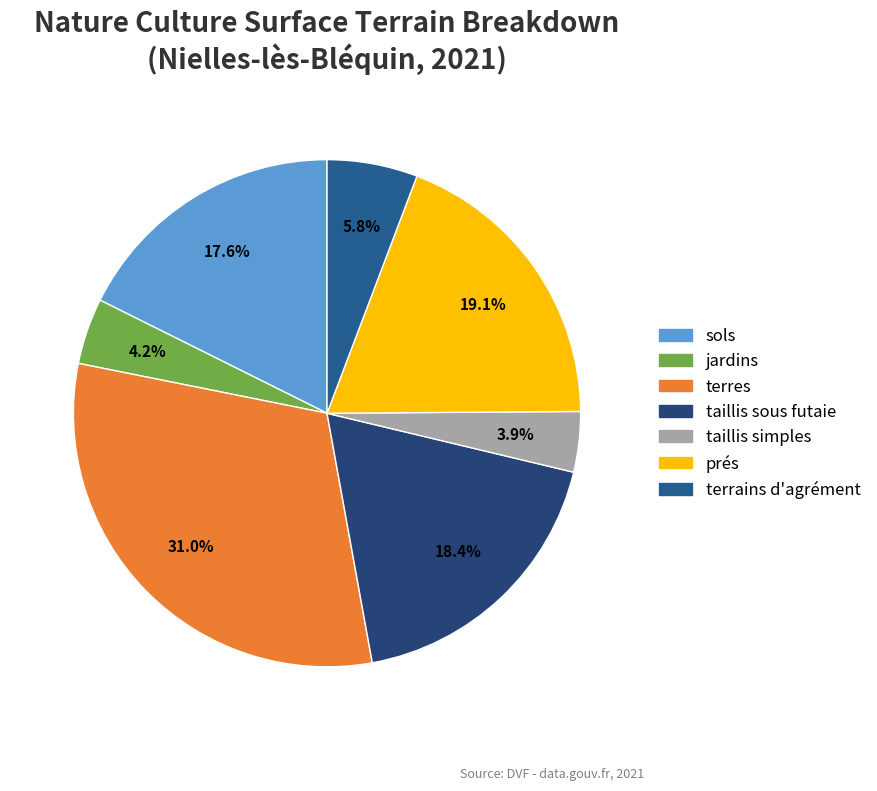

Does any single category account for the majority?

No